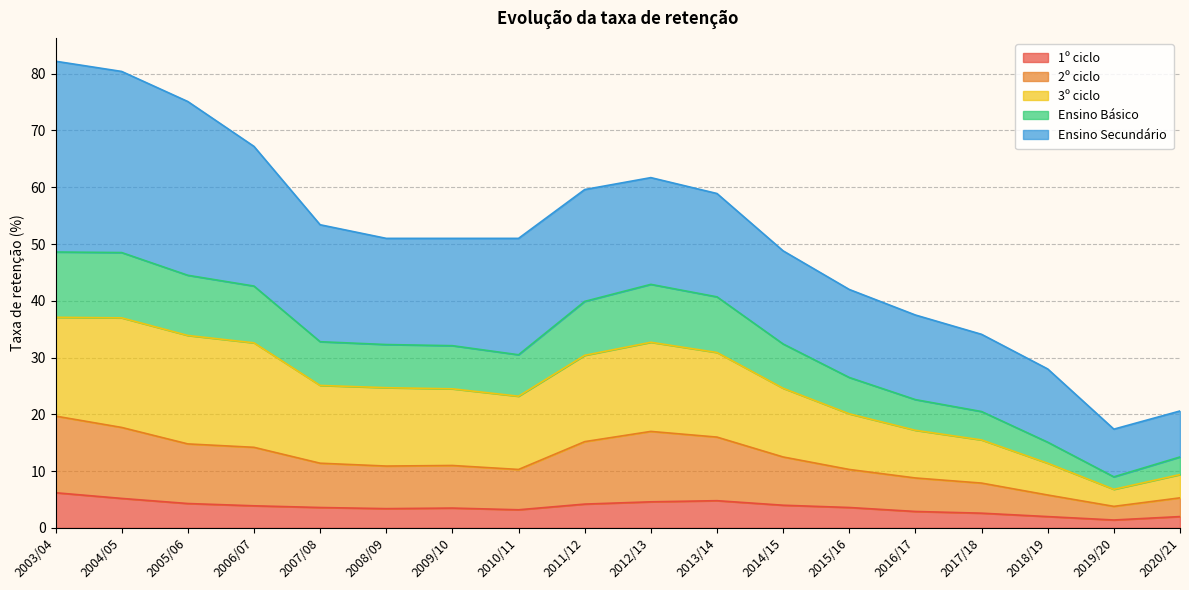

Is it true that 3º ciclo equals 32.6 at 2006/07?

True